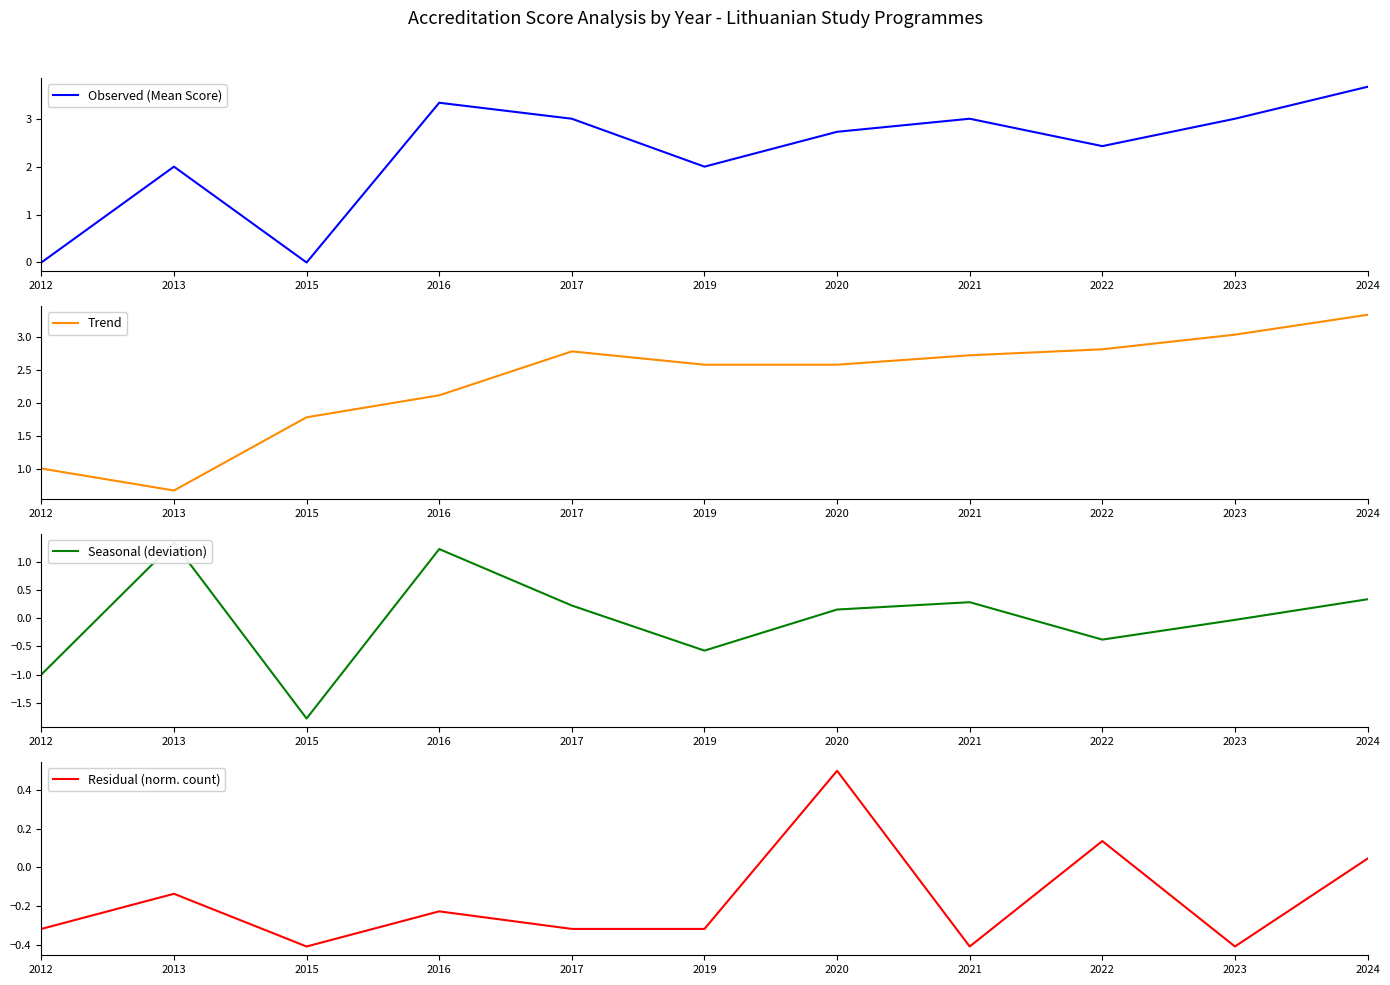

At which category does Seasonal (deviation) reach its first local valley?

2015